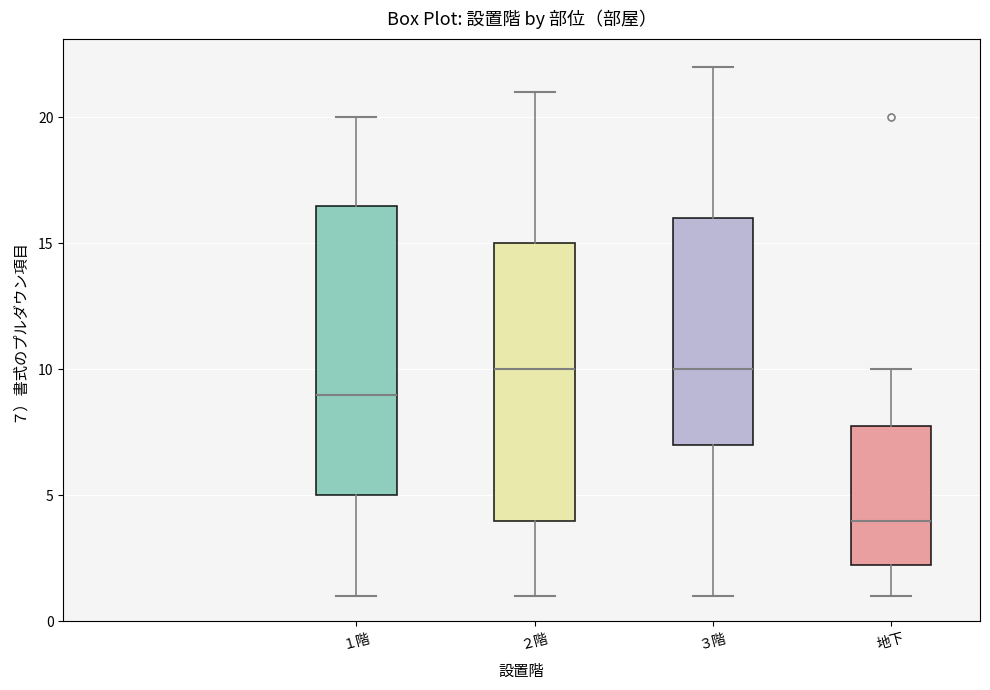

Which box has the lowest median line?

地下